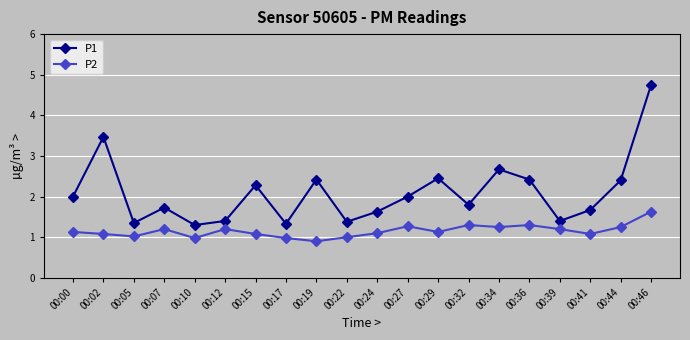

Is it true that P2 equals 2.9 at 00:46?

False